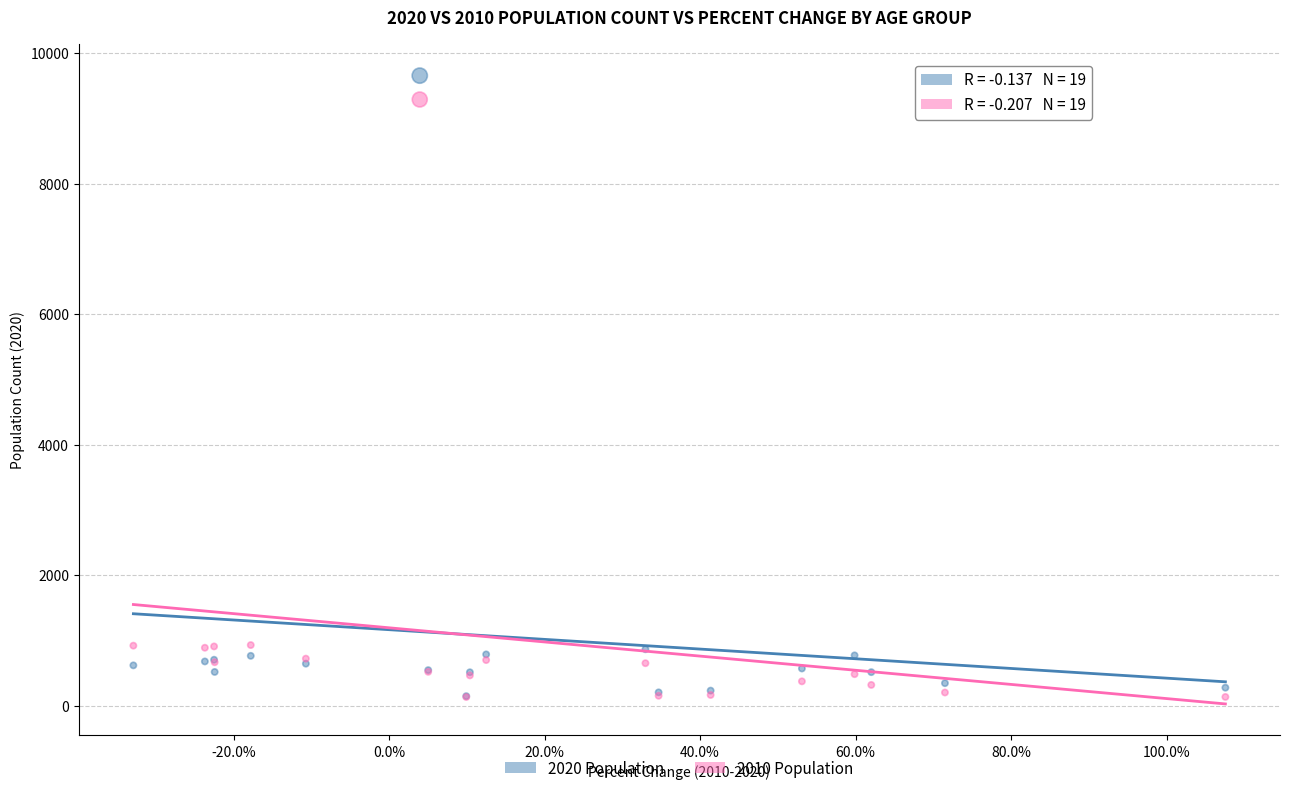

What are all the series names shown in the legend?

2020 Population, 2010 Population